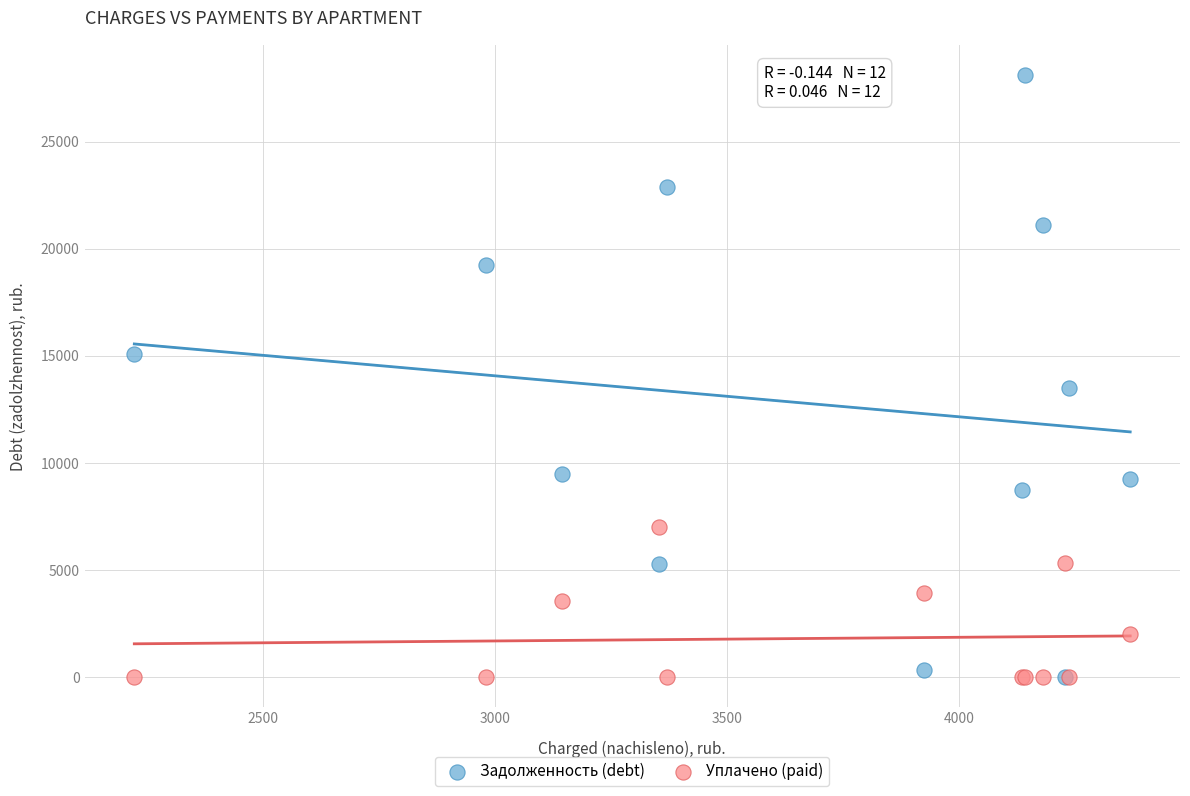

In the Задолженность (debt) series, what Y value is closest to 14055?

13503.7